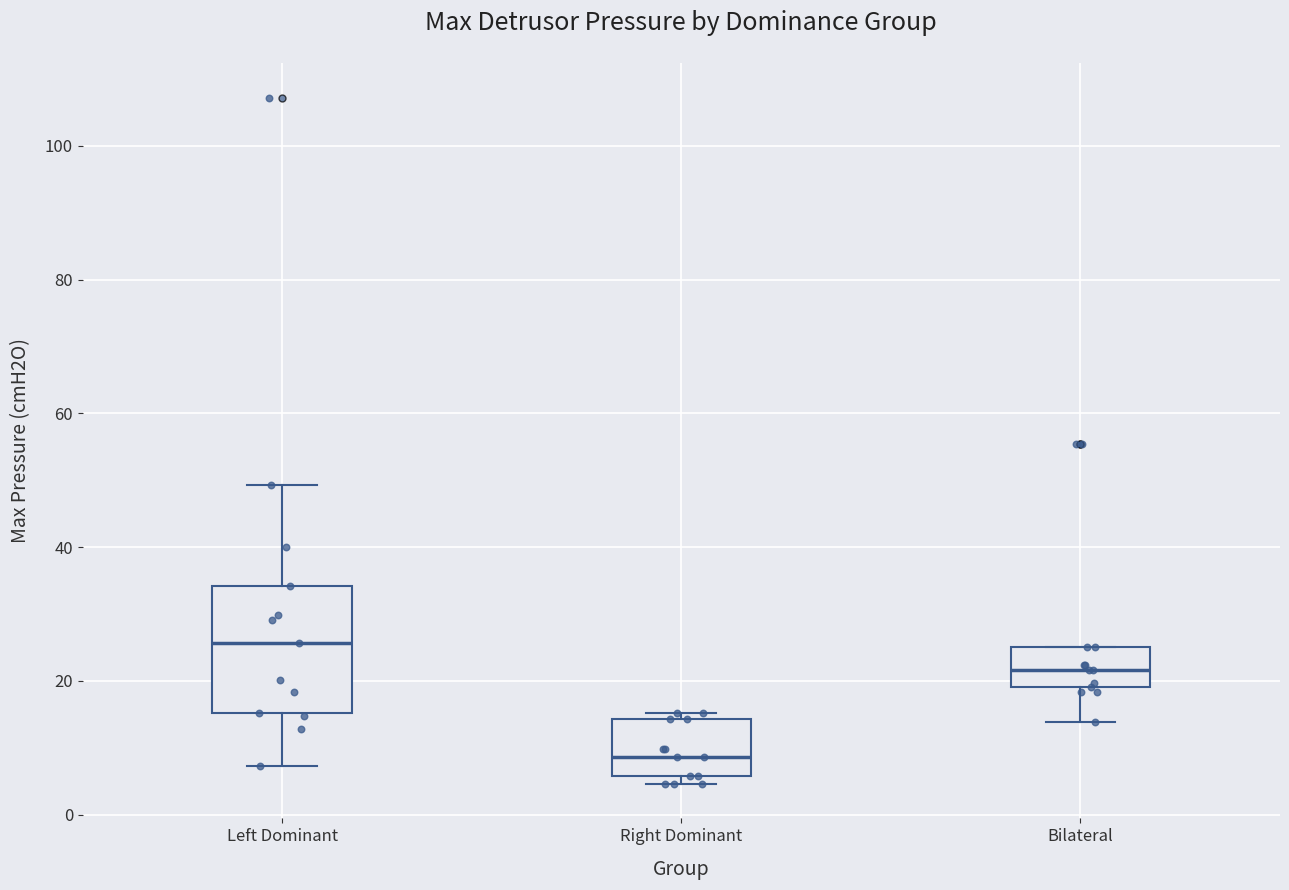

Reading left to right, transcribe this box plot: for each box, give where its median line is, the range the box spans, and where its two whiskers end, as read against the y-axis. The values are not printed on the chart, so give them approximately, as read against the axis.

Left Dominant: median 26, box 16 to 34, whiskers 8 to 50
Right Dominant: median 8, box 6 to 14, whiskers 4 to 16
Bilateral: median 22, box 20 to 26, whiskers 14 to 26